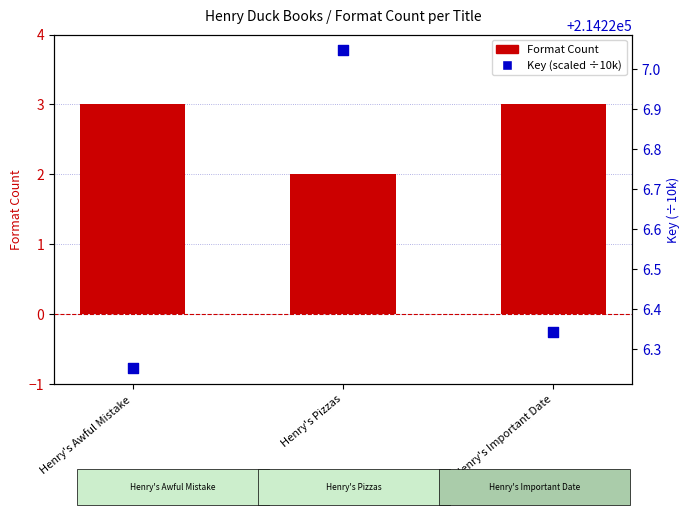

At which category is the sum across all series the highest?

Henry's Important Date